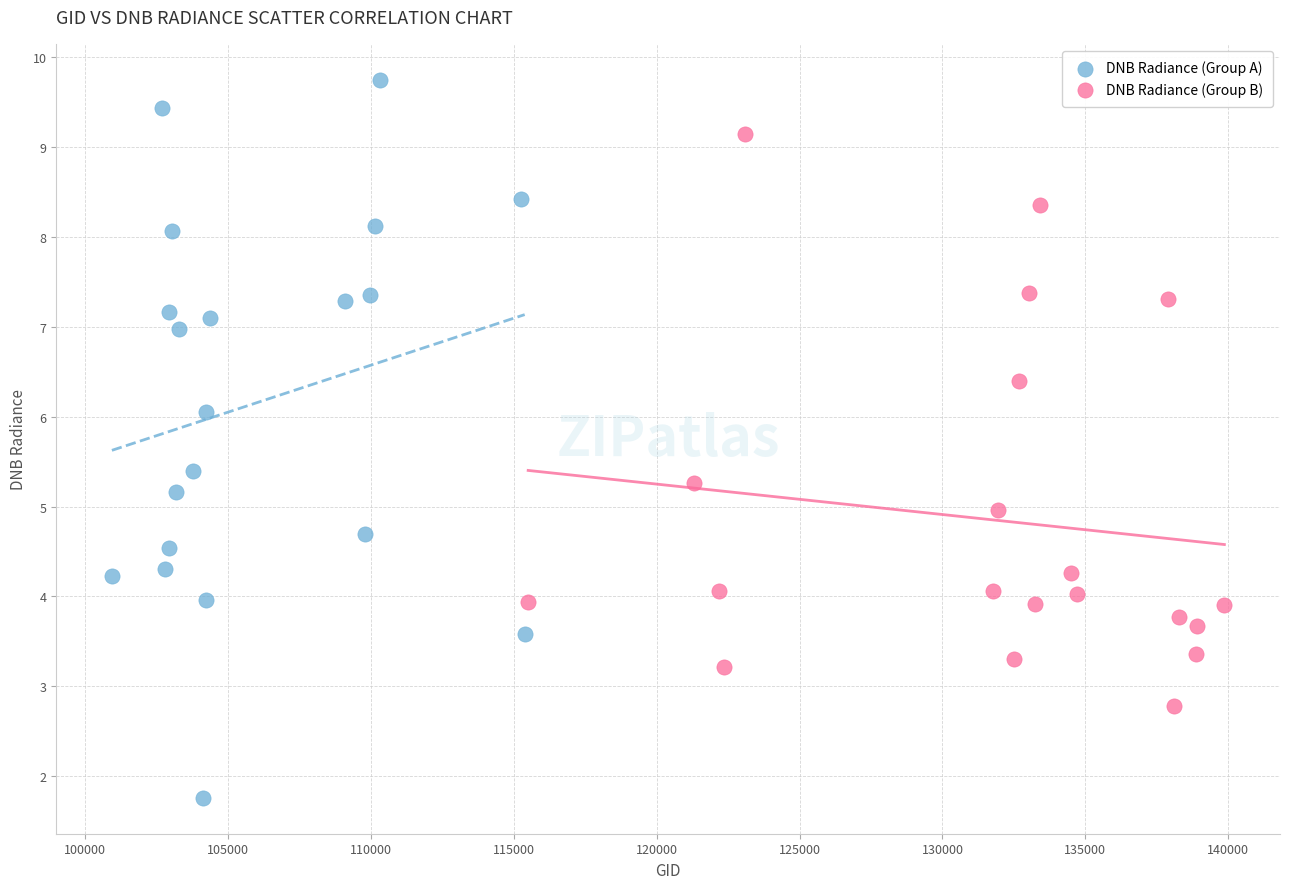

Which series contains the highest Y value?

DNB Radiance (Group A)